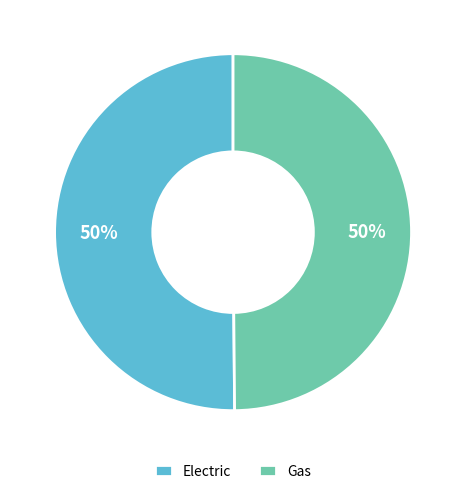

Is the sum of Electric and Gas greater than half?

Yes